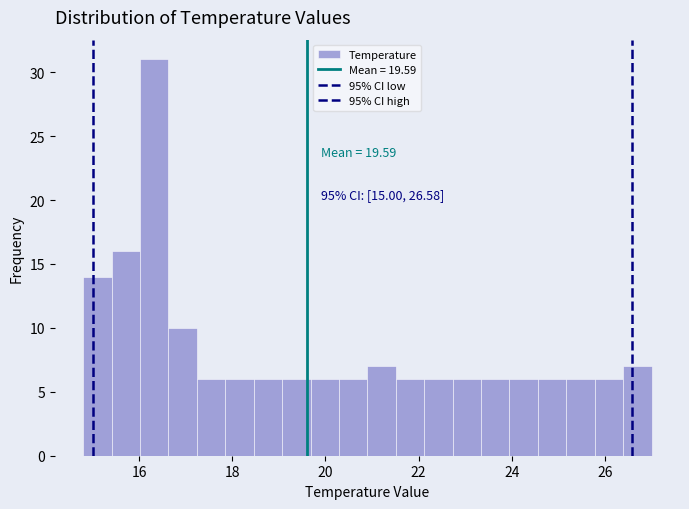

Read against the x-axis, roughly where is the centre of the tallest bar?

16.4